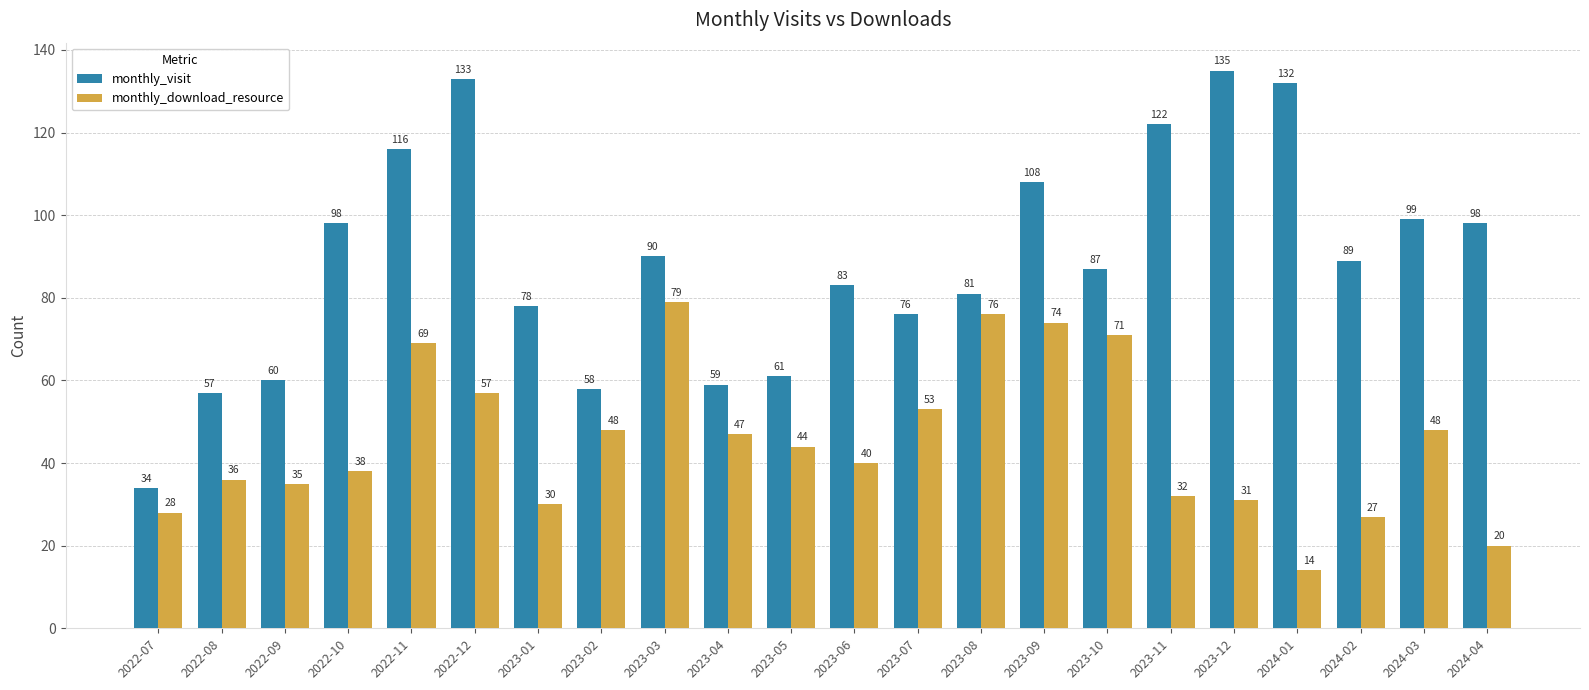

Reading left to right, transcribe all the data shown in this chart.

monthly_visit: 34	57	60	98	116	133	78	58	90	59	61	83	76	81	108	87	122	135	132	89	99	98
monthly_download_resource: 28	36	35	38	69	57	30	48	79	47	44	40	53	76	74	71	32	31	14	27	48	20